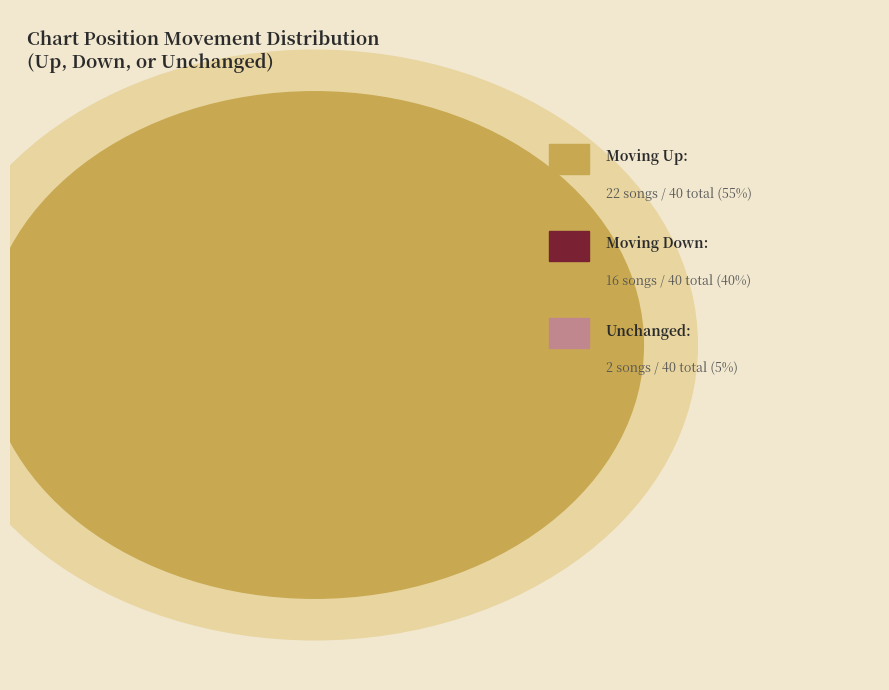

What percentage do up and down together represent?

95.0%